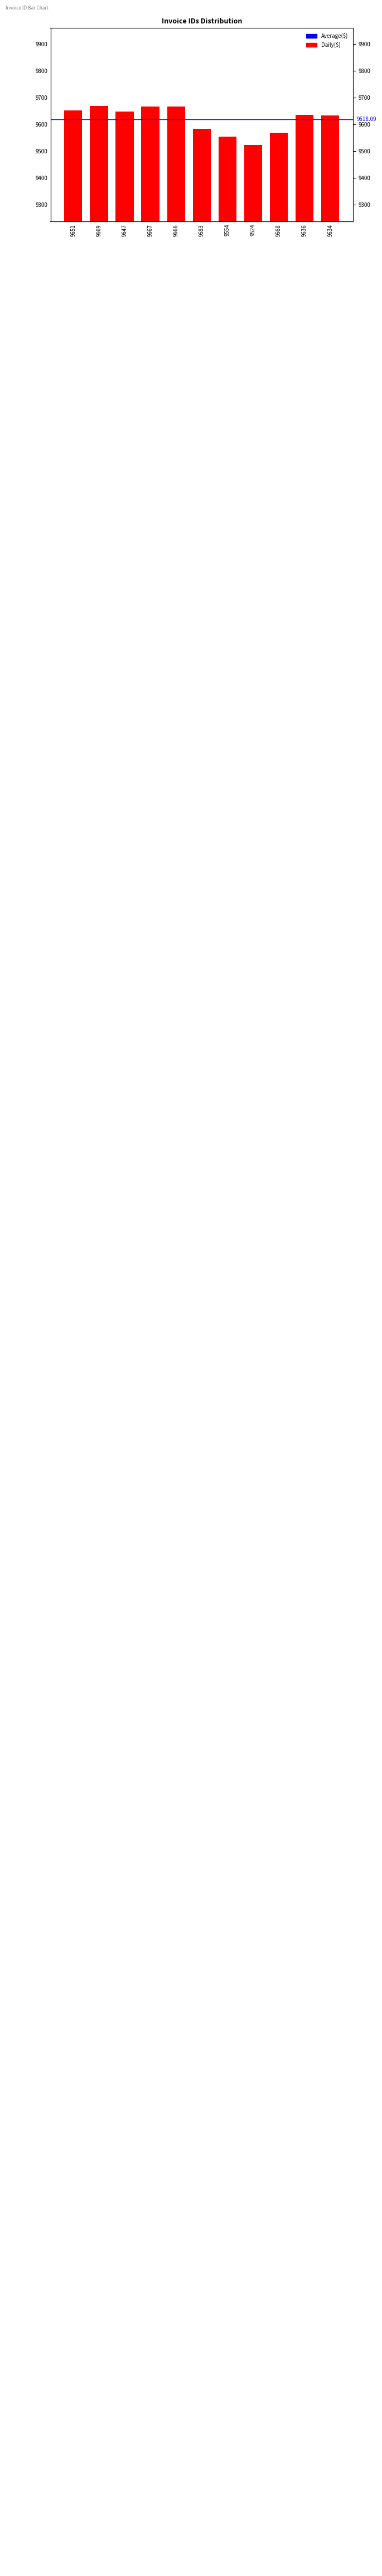

True or false: the data shows 9651 at 9651.

True